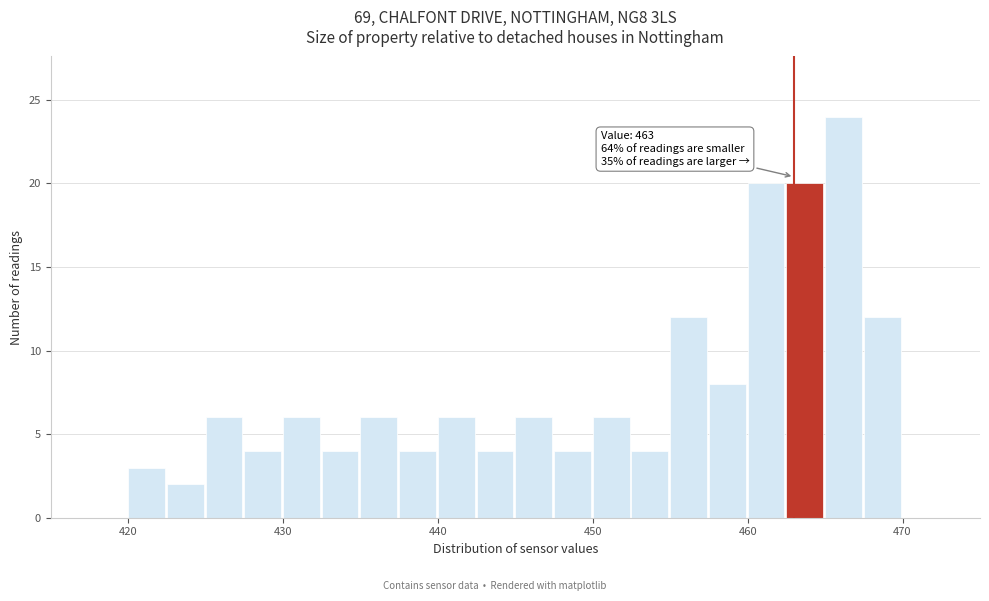

Read against the x-axis, roughly where is the centre of the tallest bar?

466